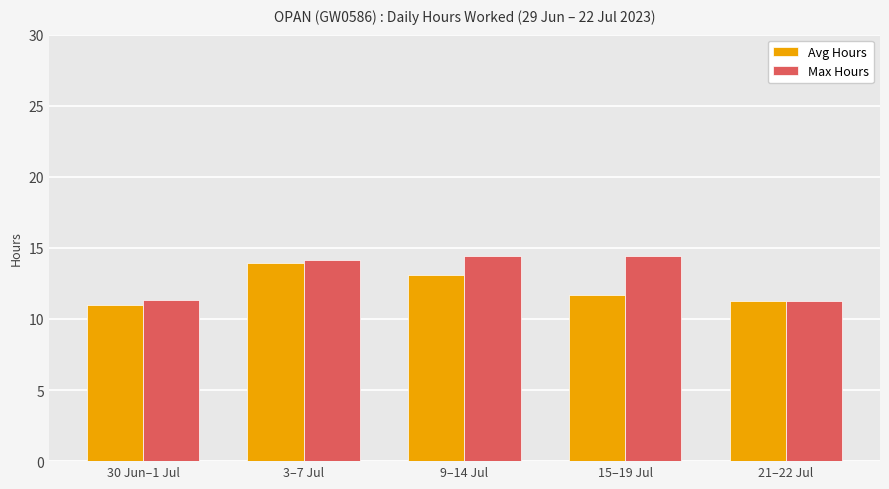

The Max Hours series shows 11.3 at 21–22 Jul. True or false?

True